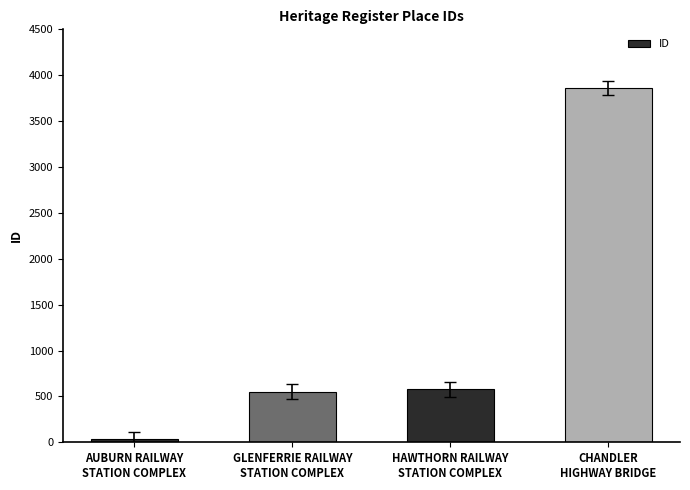

What position from the right is AUBURN RAILWAY
STATION COMPLEX?

4